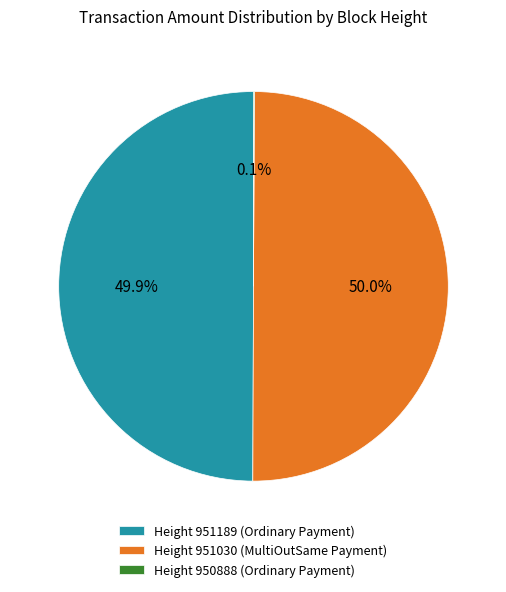

What is the ratio of the value at Height 951189 (Ordinary Payment) to the value at Height 951030 (MultiOutSame Payment)?

1.0